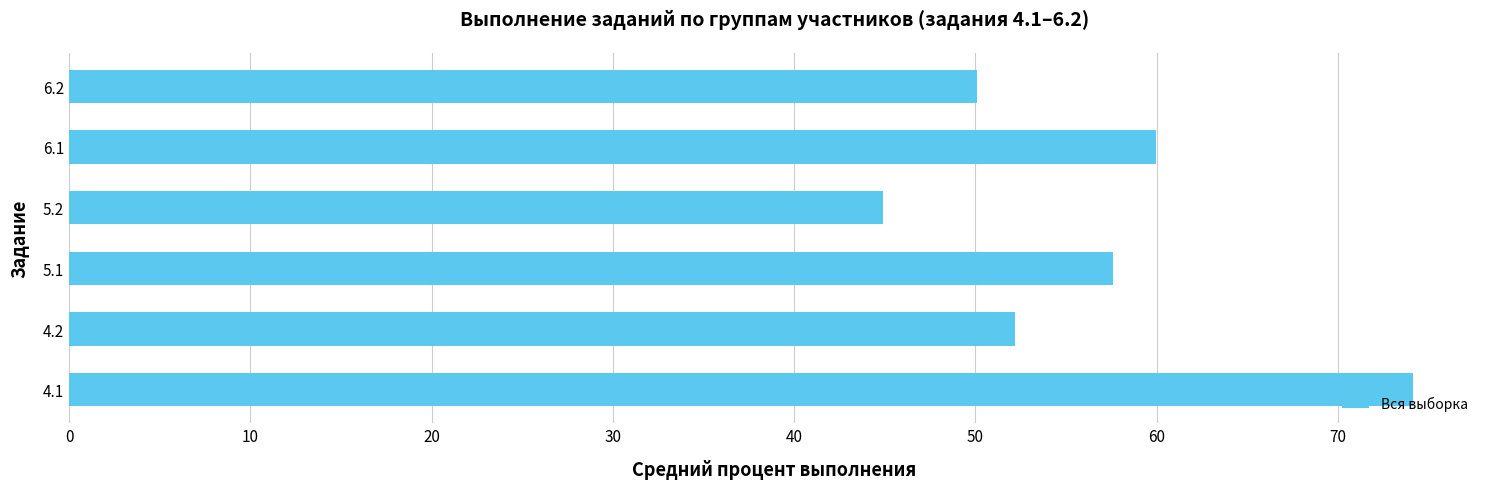

The value at 6.2 is 50.1. True or false?

True